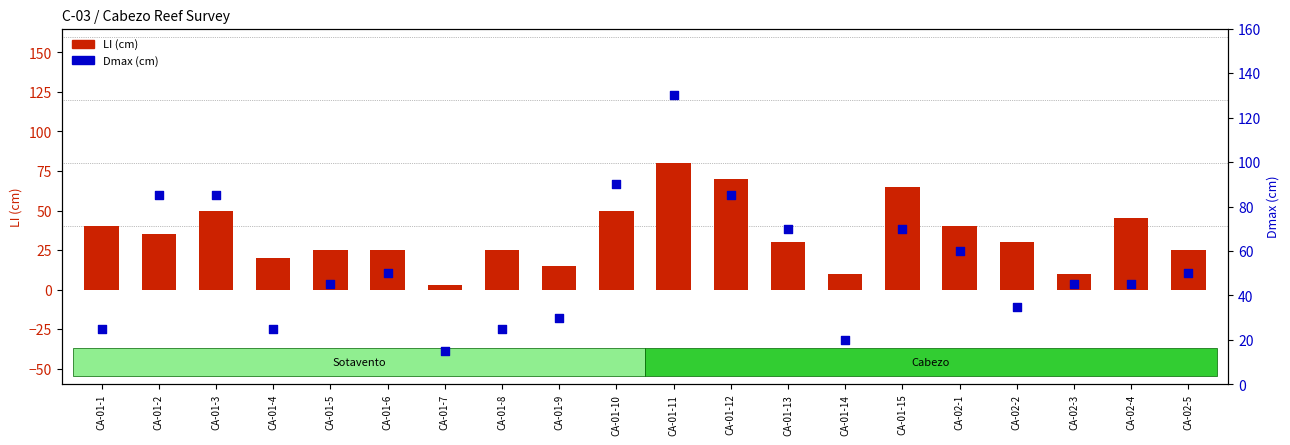

What are all the series names shown in the legend?

LI (cm), Dmax (cm)